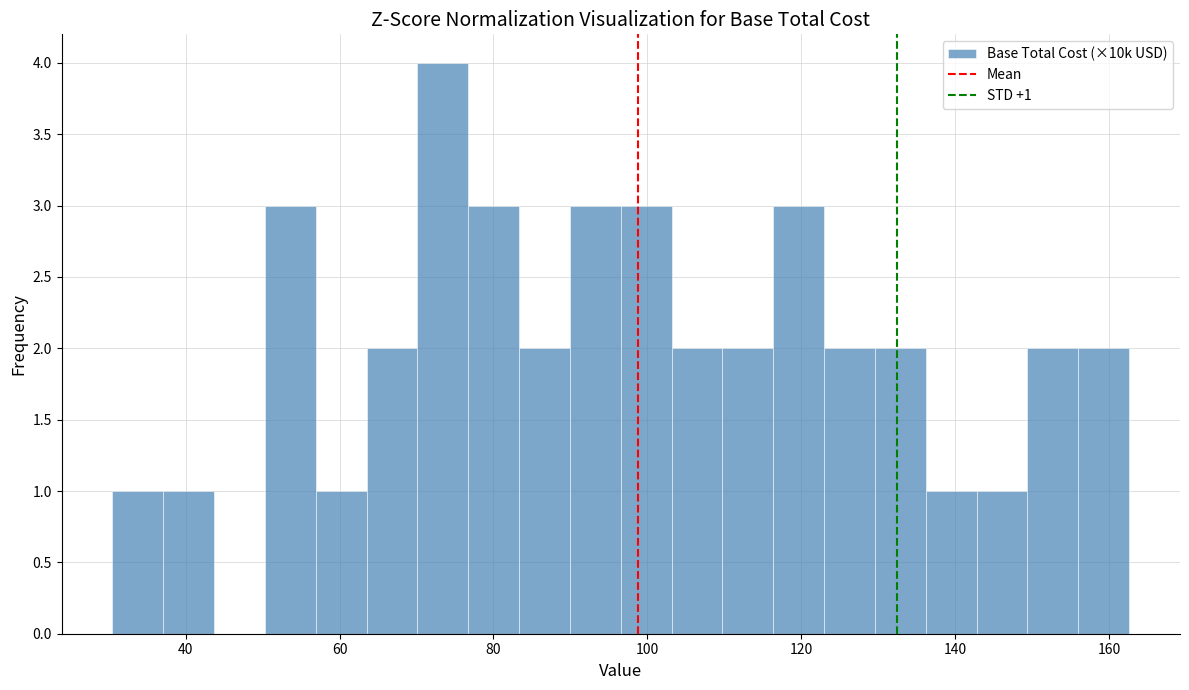

Read against the x-axis, roughly where is the centre of the tallest bar?

74